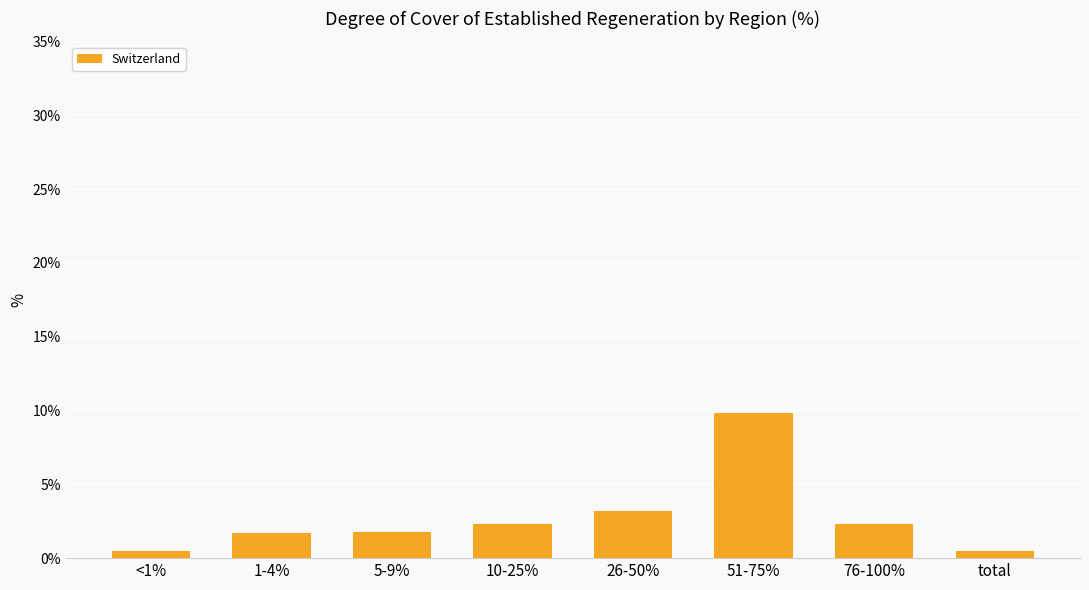

What is the minimum value shown in the chart?

0.5